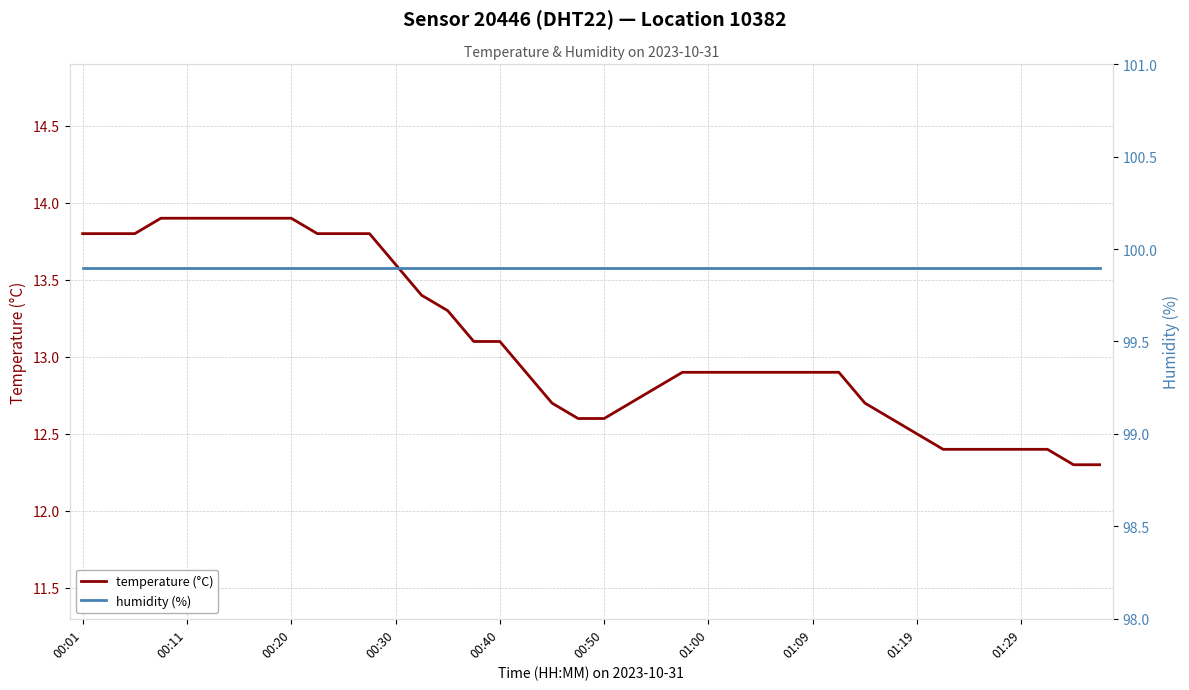

True or false: humidity (%) and temperature (°C) intersect in this chart.

False